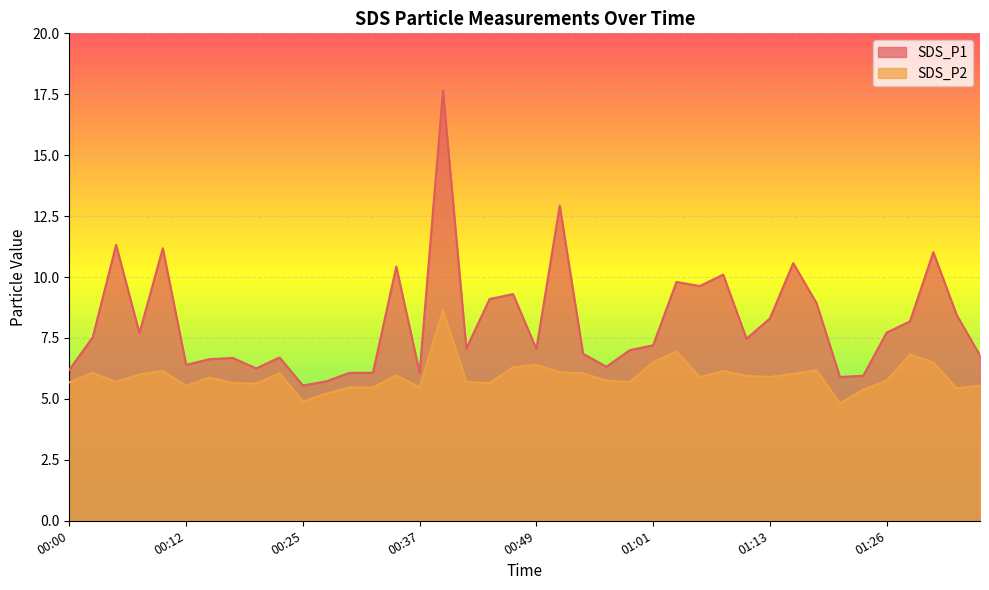

Which series has the largest total across all categories?

SDS_P1